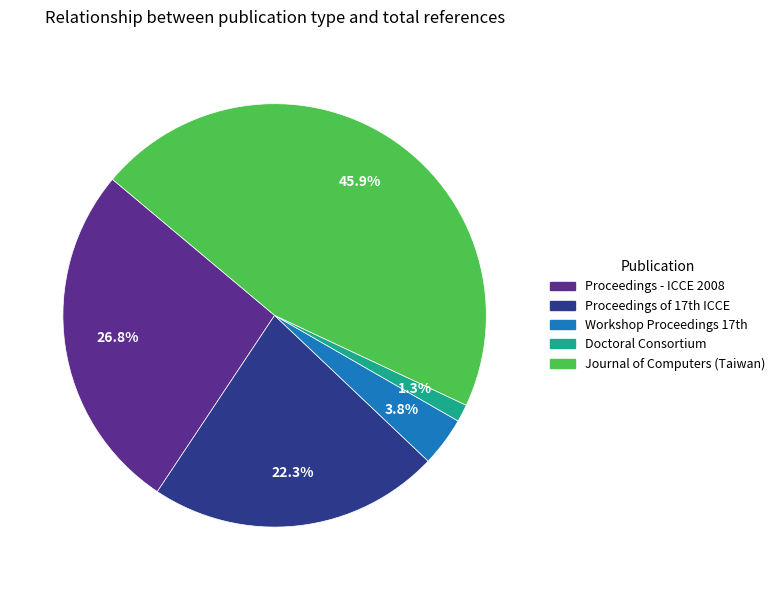

Is there any slice that represents more than half of the pie?

No